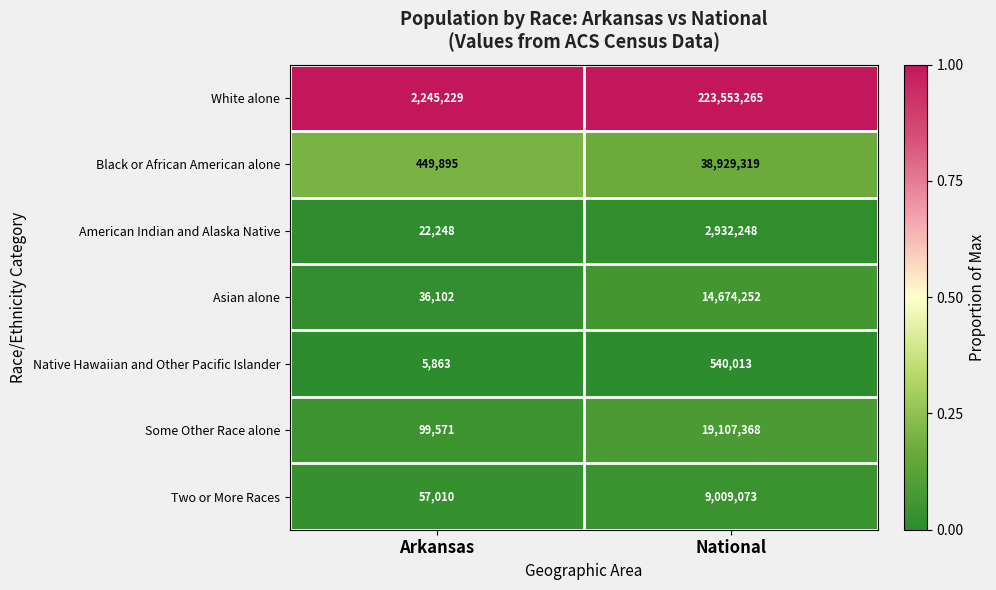

What is the smallest value displayed?

5863